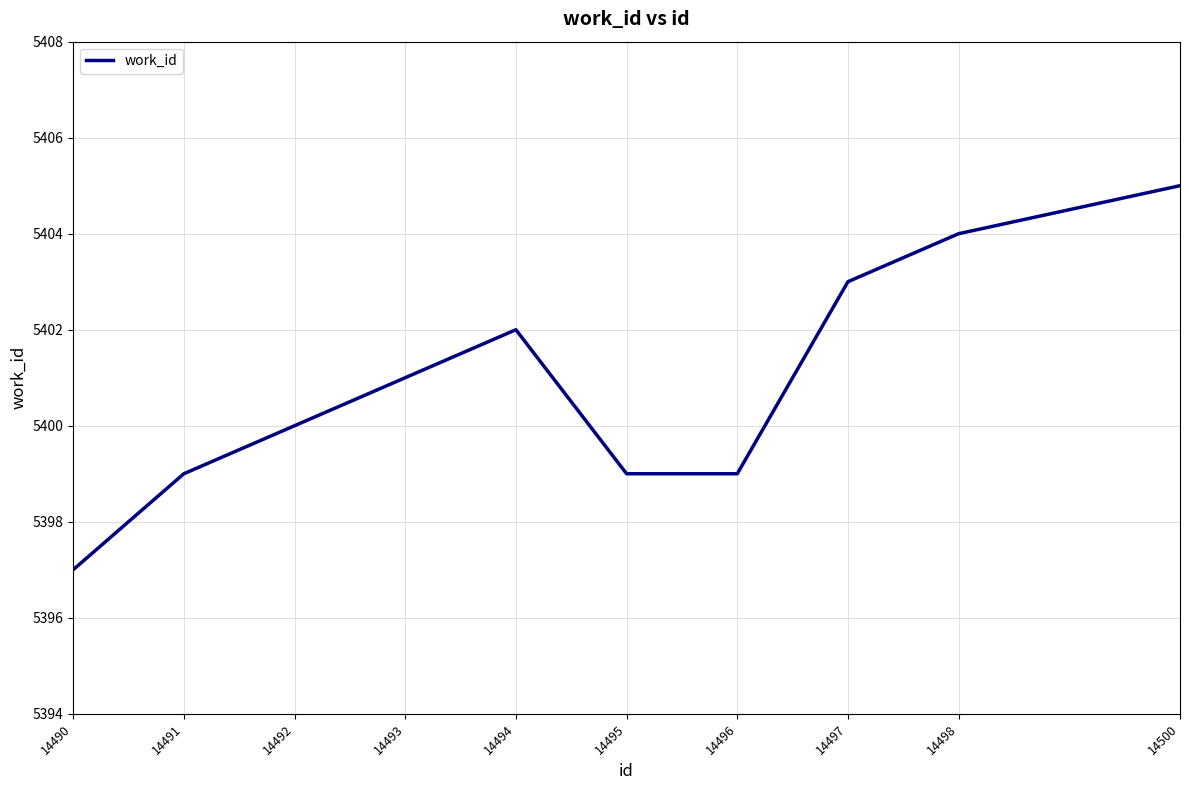

Between 14490 and 14491, which is larger?

14491